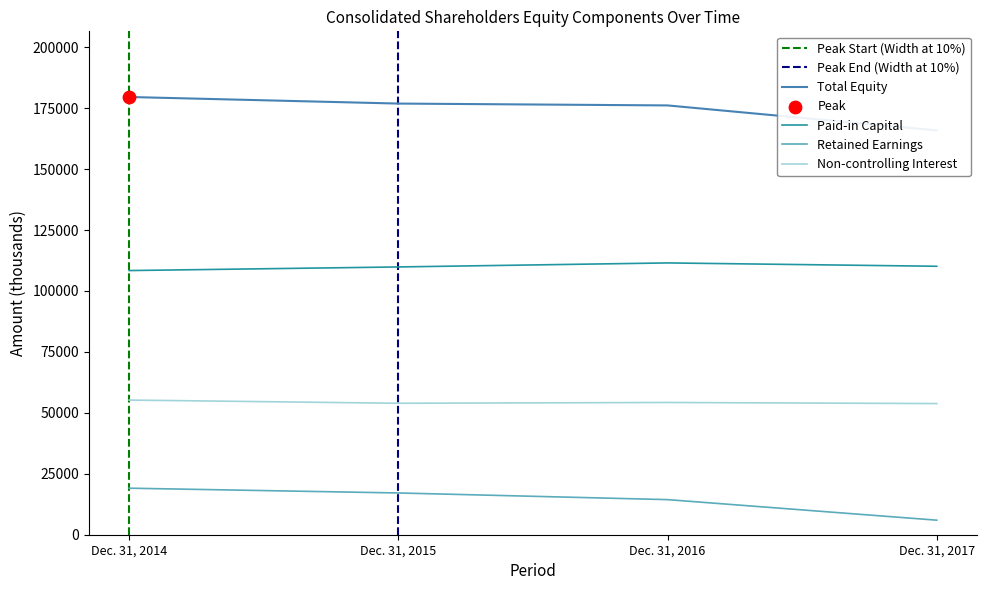

At how many categories does at least one series exceed 34347?

4